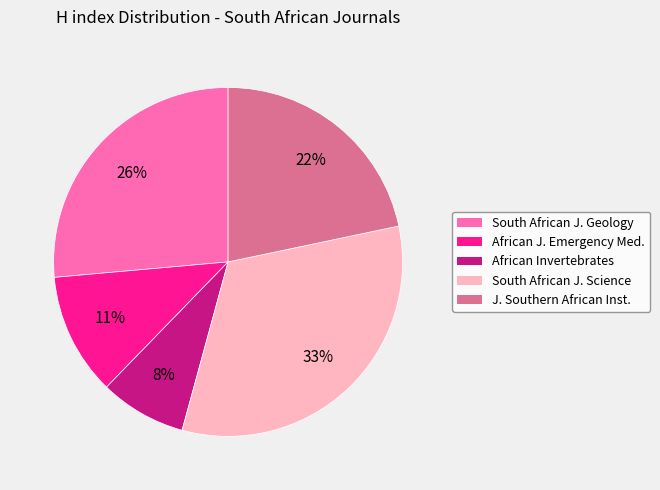

Count the number of slices in the pie.

5